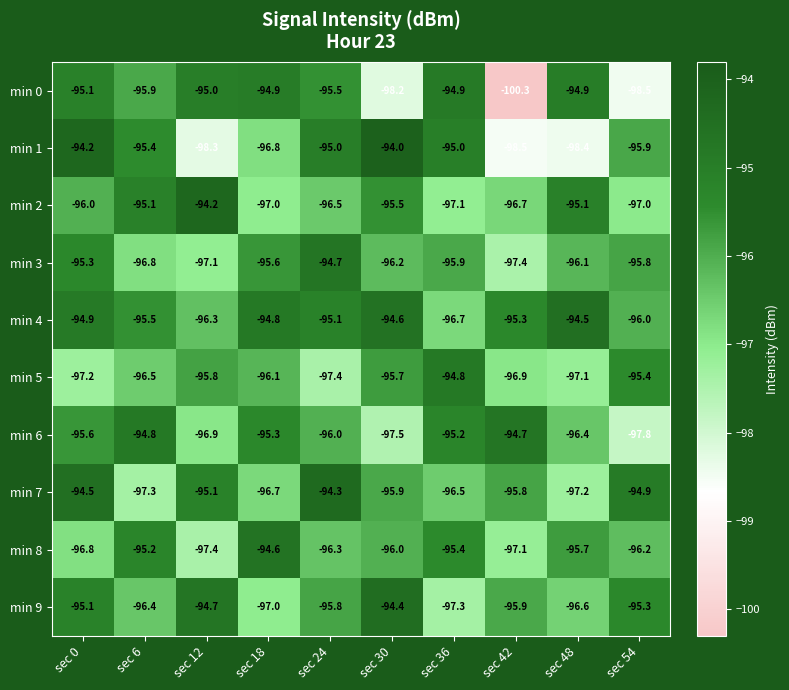

What is the sum of the min 6 values at sec 48 and sec 12?

-193.3